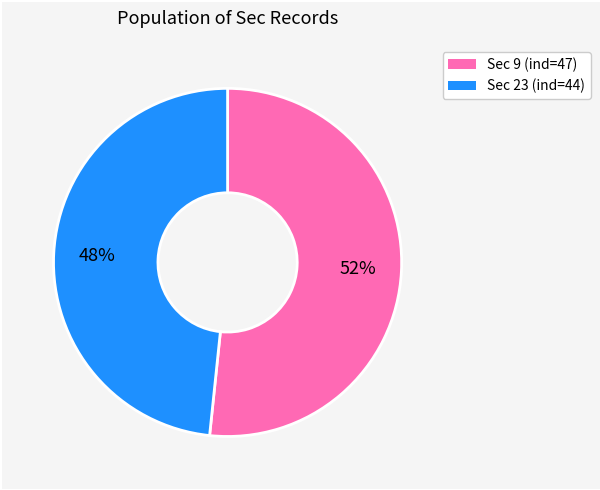

Is there any slice that represents more than half of the pie?

Yes